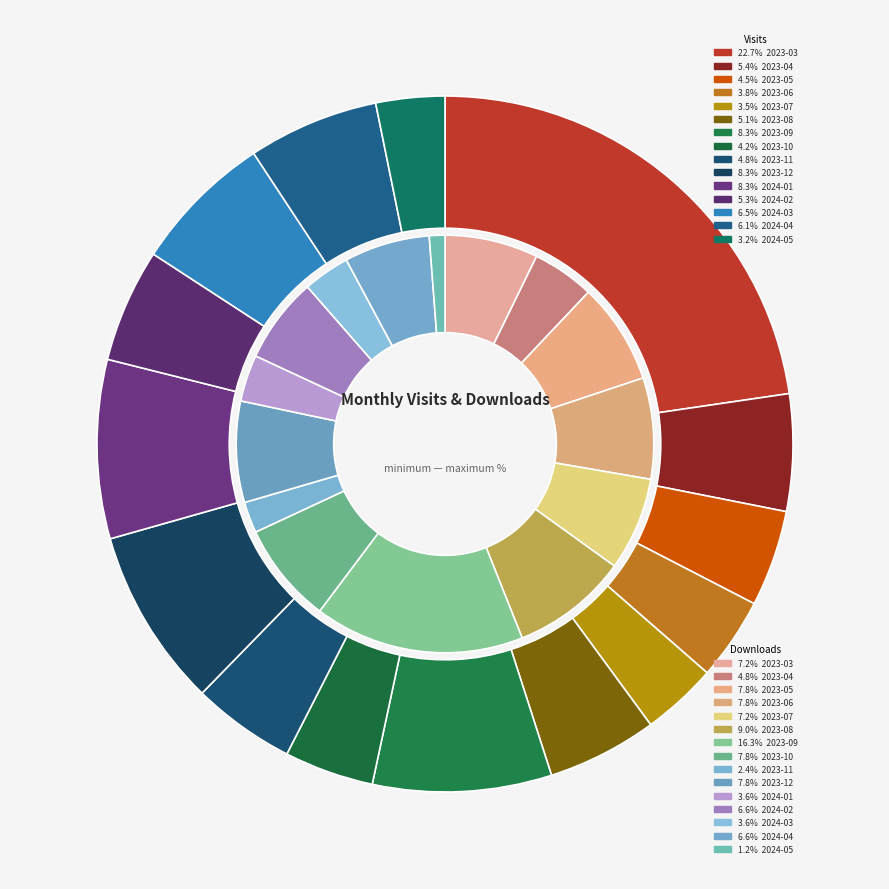

Which slice is the largest?

2023-03